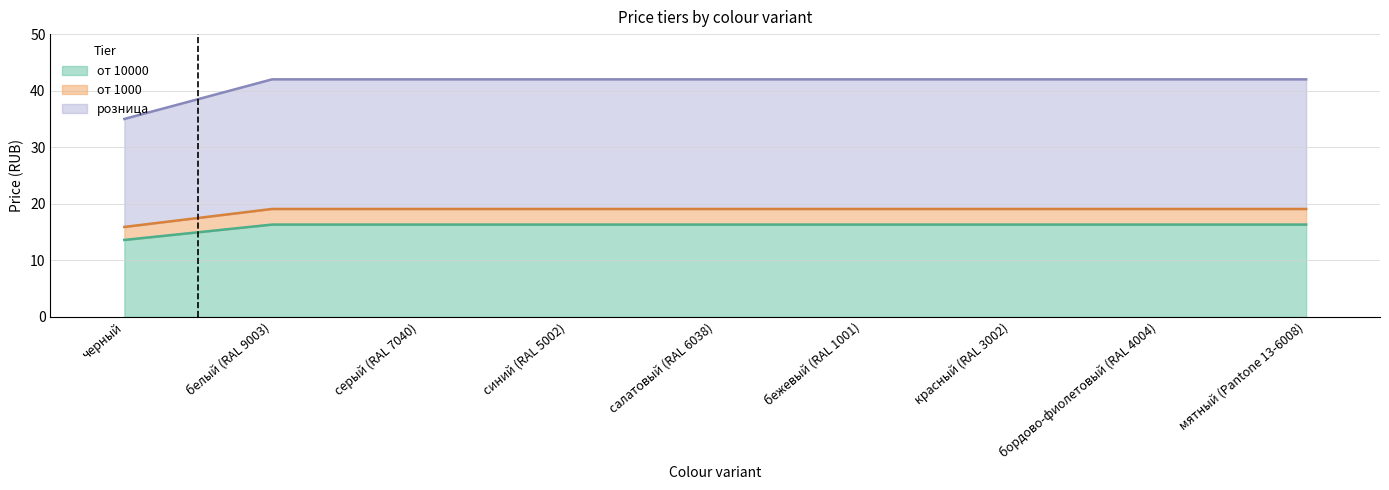

What is the total value across all series at бордово-фиолетовый (RAL 4004)?

42.0